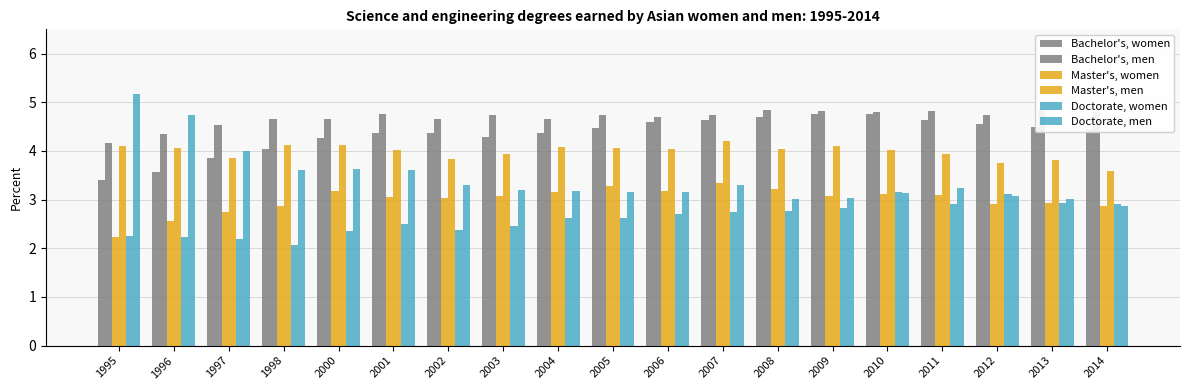

What is the sum of the Bachelor's, women values at 1998 and 2007?

8.7